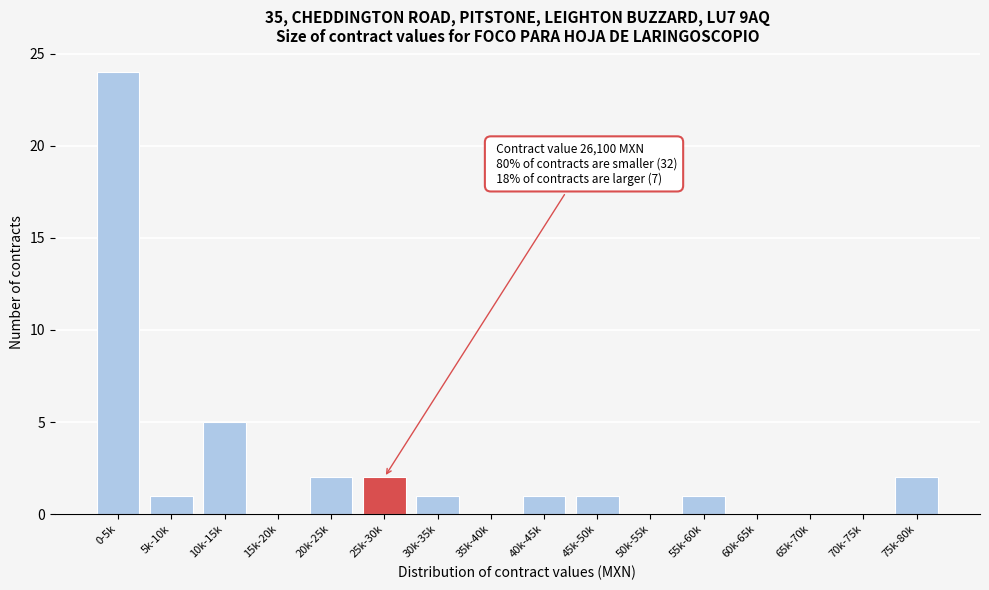

Reading right to left, extract all data points from this chart.

75k-80k=2	70k-75k=0	65k-70k=0	60k-65k=0	55k-60k=1	50k-55k=0	45k-50k=1	40k-45k=1	35k-40k=0	30k-35k=1	25k-30k=2	20k-25k=2	15k-20k=0	10k-15k=5	5k-10k=1	0-5k=24